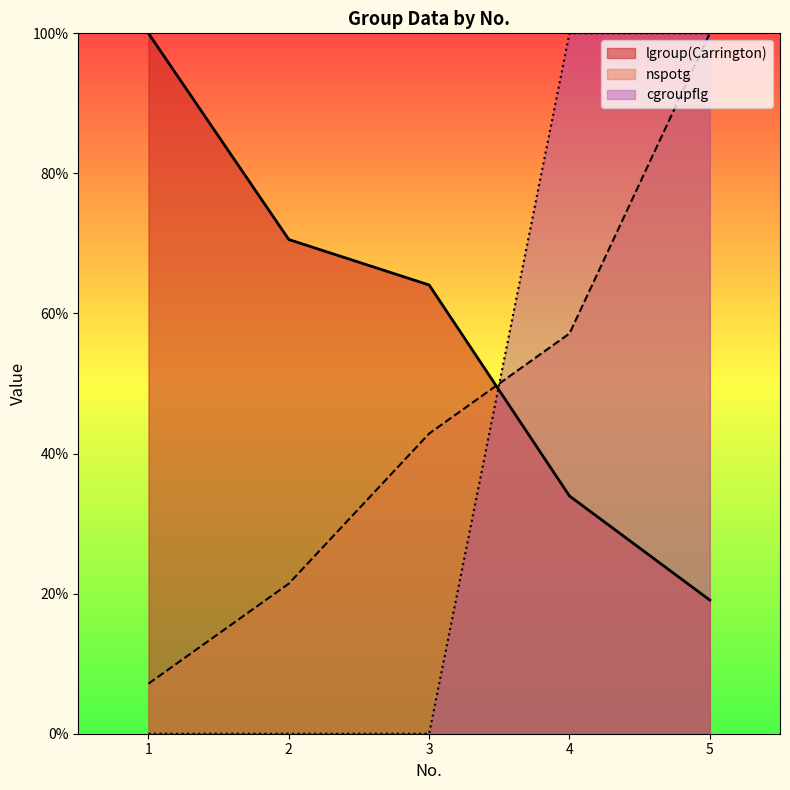

What is the spread (max minus min) of values at 2?

70.6